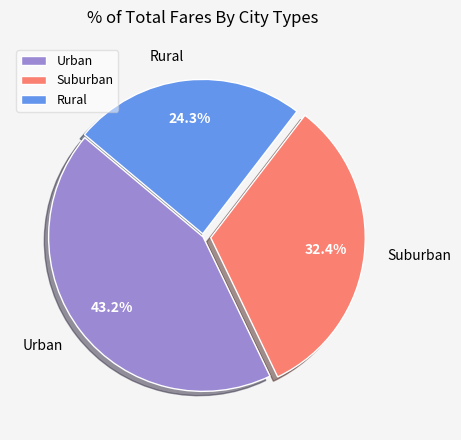

Is the sum of Rural and Urban greater than half?

Yes